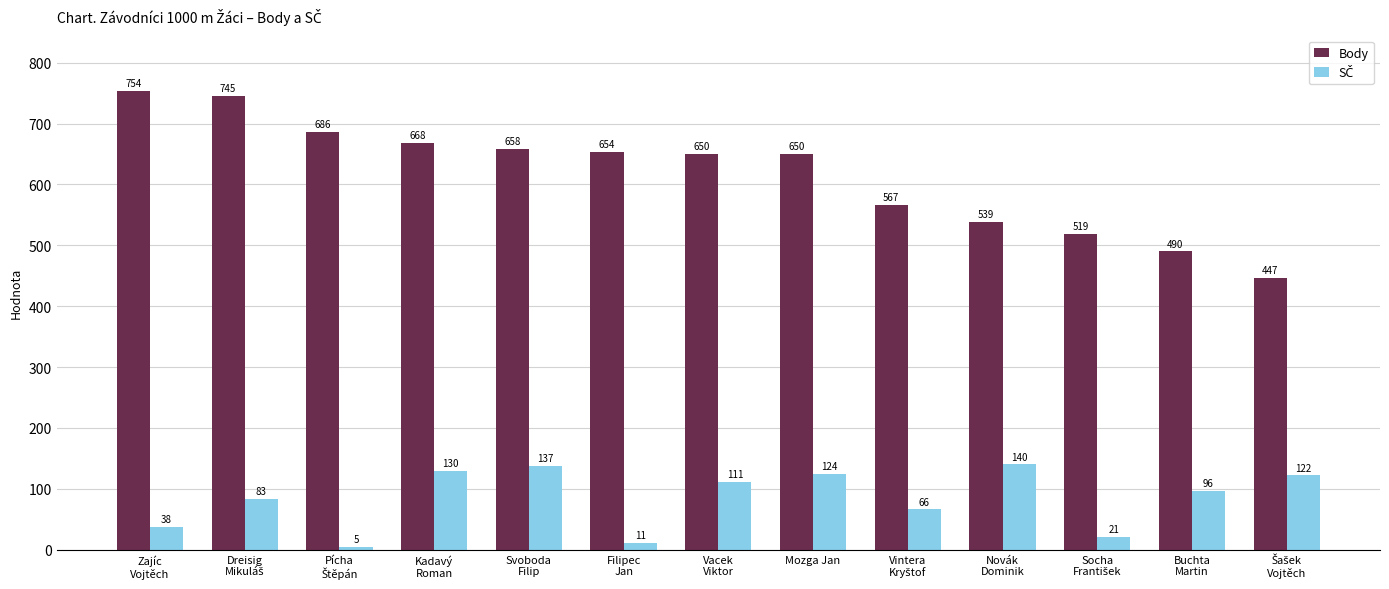

What is the maximum value for Body?

754